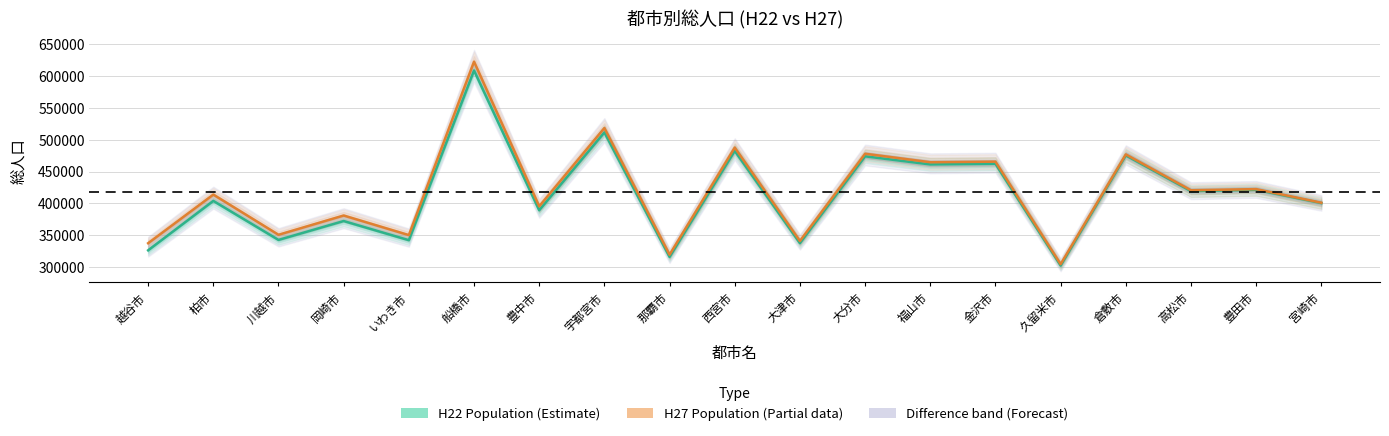

Reading left to right, list all the values displayed in this chart.

H22 Population (Estimate): 越谷市=326313	柏市=404012	川越市=342670	岡崎市=372357	いわき市=342249	船橋市=609040	豊中市=389341	宇都宮市=511739	那覇市=315954	西宮市=482640	大津市=337634	大分市=474094	福山市=461357	金沢市=462361	久留米市=302402	倉敷市=475513	高松市=419429	豊田市=421487	宮崎市=400583
H27 Population (Estimate based on partial data): 越谷市=337498	柏市=413954	川越市=350745	岡崎市=381051	いわき市=350237	船橋市=622890	豊中市=395479	宇都宮市=518594	那覇市=319435	西宮市=487850	大津市=340973	大分市=478146	福山市=464811	金沢市=465699	久留米市=304552	倉敷市=477118	高松市=420748	豊田市=422542	宮崎市=401138